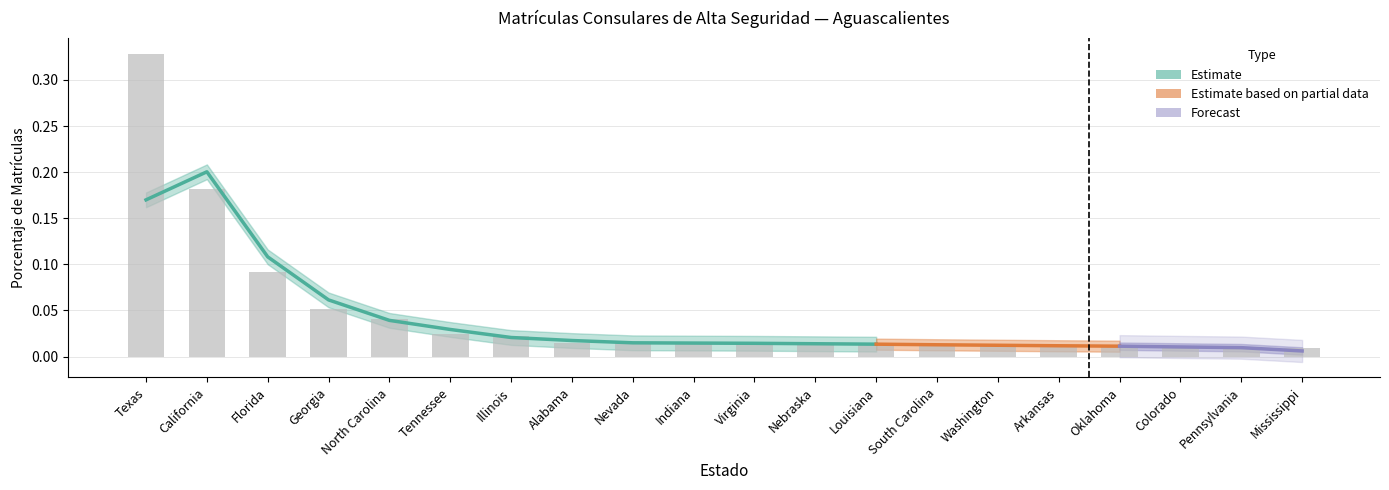

At which category does the chart reach its peak across all series?

Texas